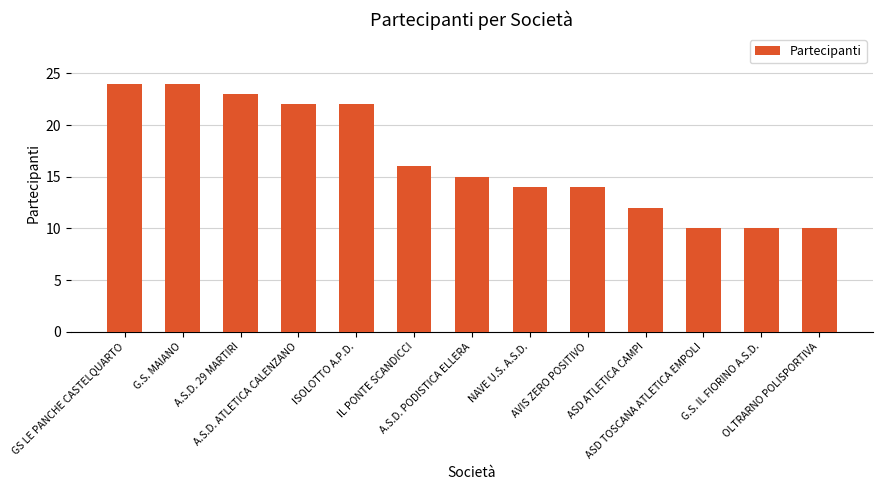

Are the bars grouped side by side (vs. stacked)?

No